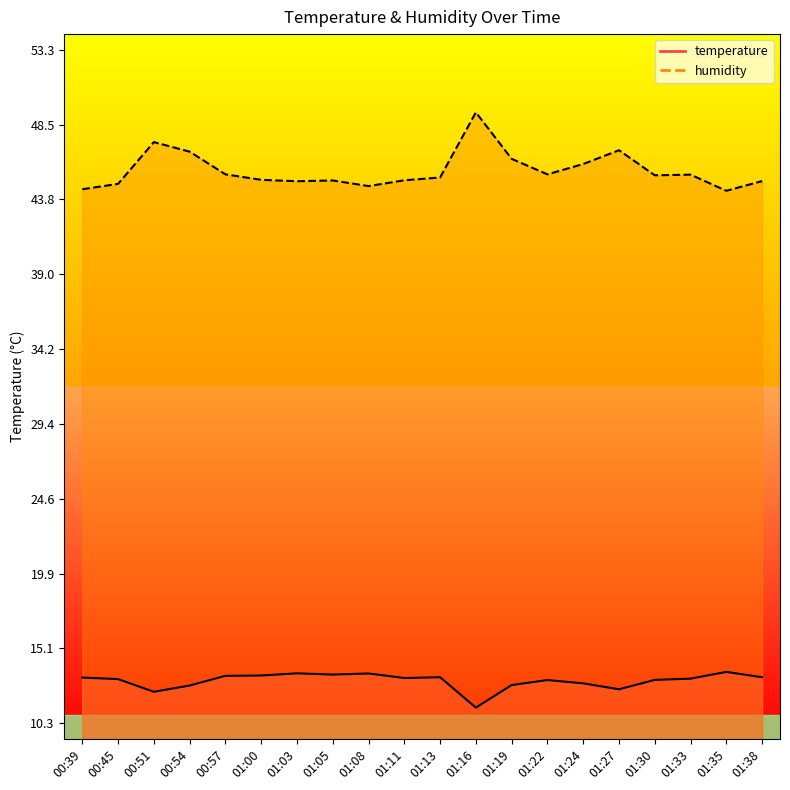

At which label does temperature reach its peak?

01:35